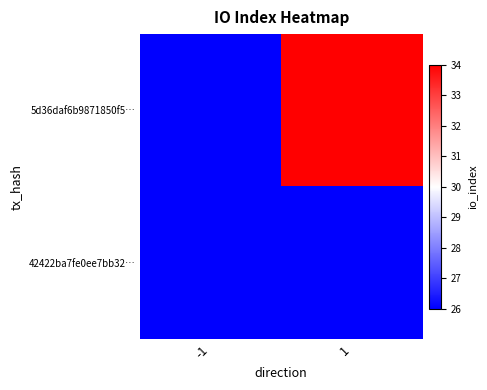

Which series has the widest spread of values?

5d36daf6b9871850f5…